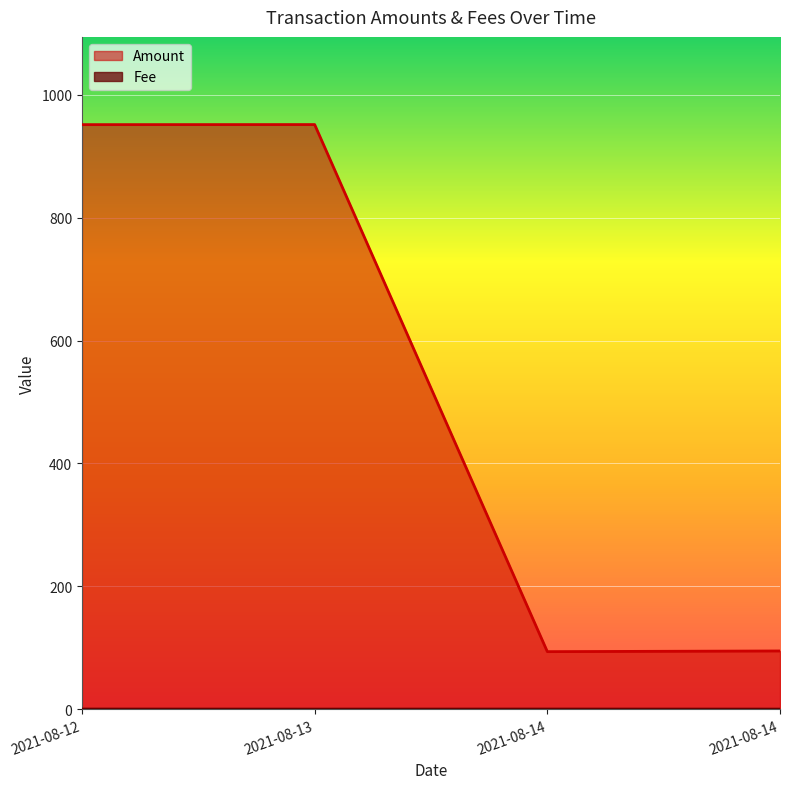

How many lines are shown in the chart?

2